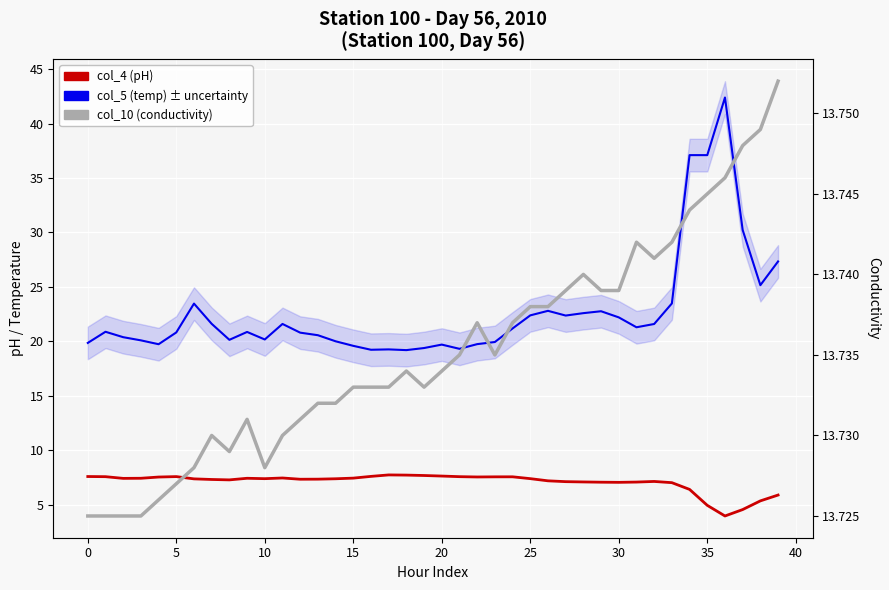

Which series changed the most between 45 and 34?

col_5 (temp)